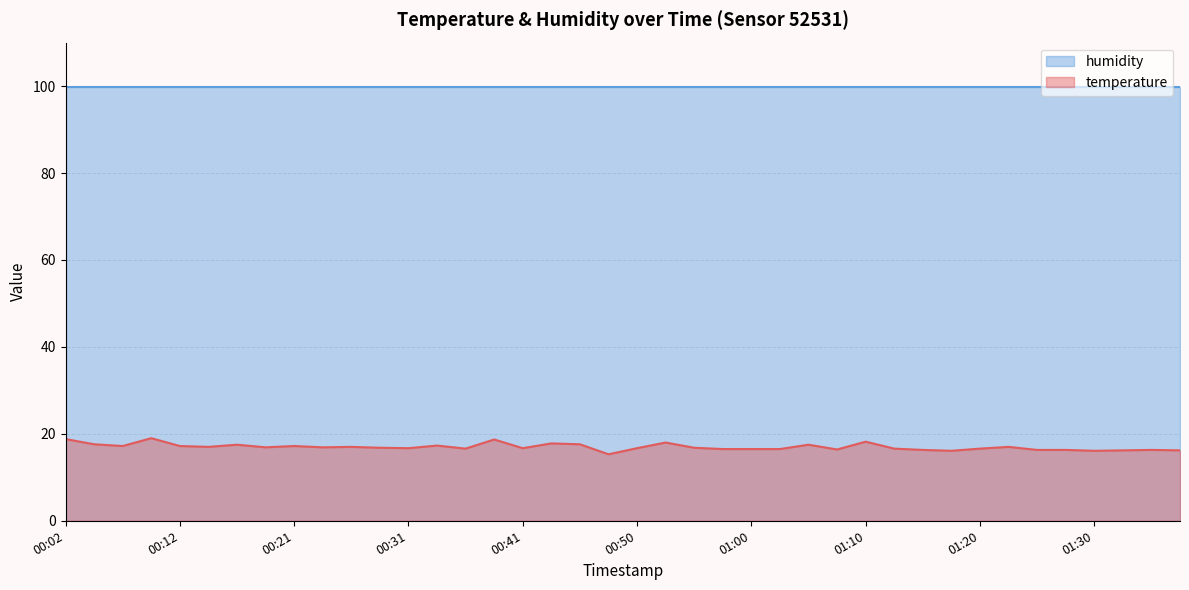

Which label corresponds to the largest value in the chart?

00:09